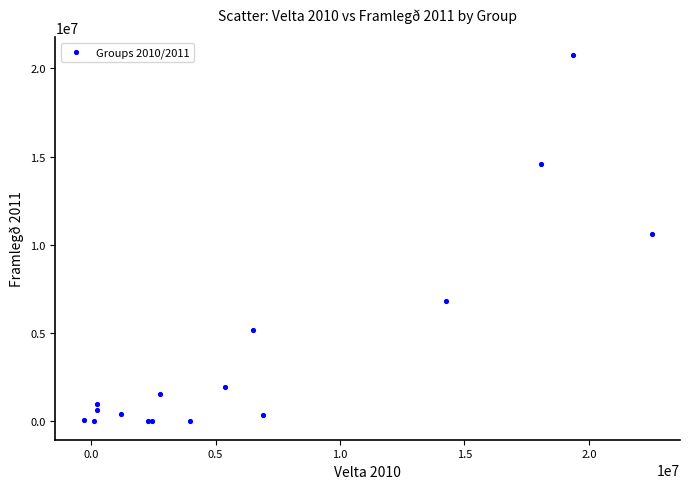

What Y value in the scatter plot is closest to 10361081?

10612491.7